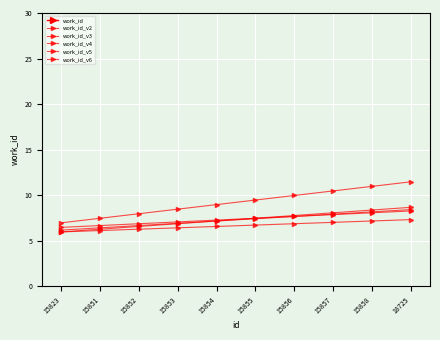

What is the difference between the second highest and second lowest values in the work_id_v6 series?

1.8